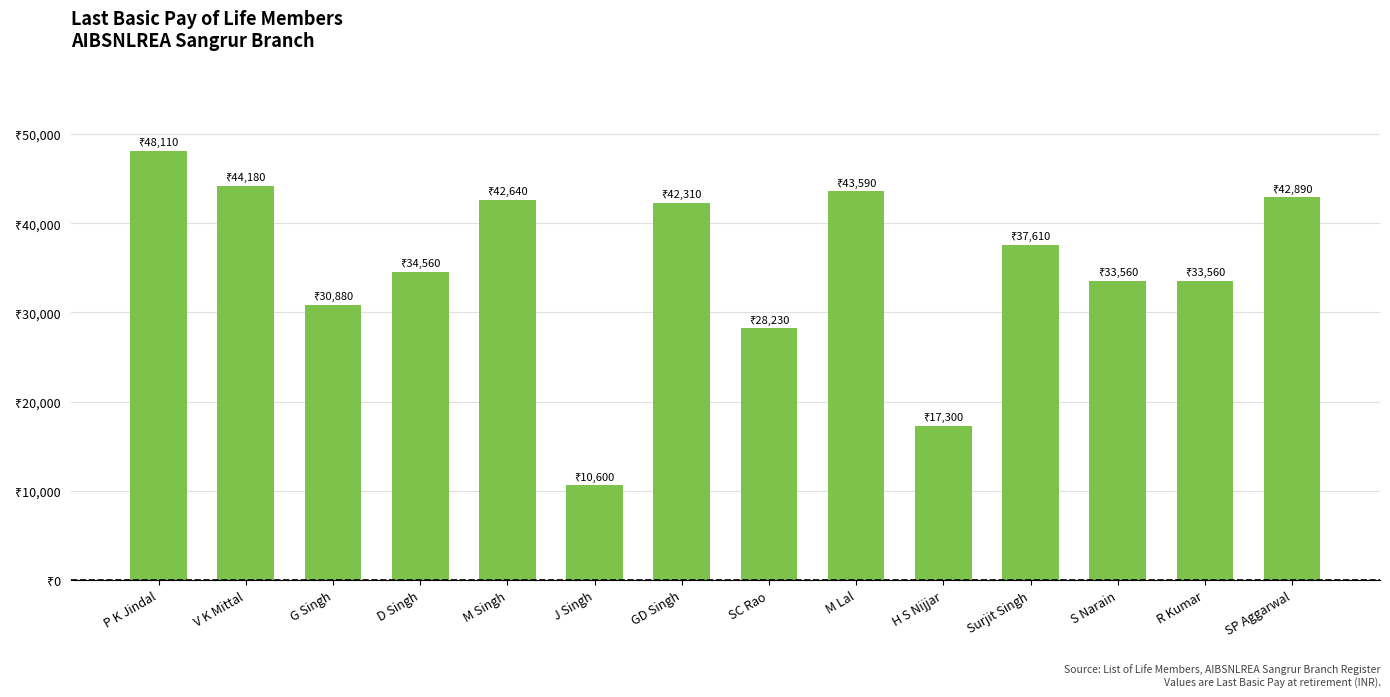

Are the bars horizontal?

No